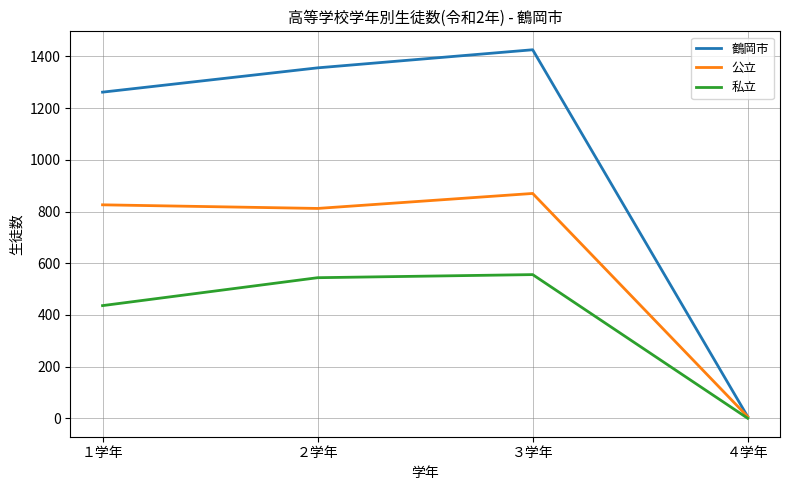

Reading left to right, what are all the values shown in this chart?

鶴岡市: １学年=1262	２学年=1356	３学年=1426	４学年=6
公立: １学年=826	２学年=812	３学年=870	４学年=6
私立: １学年=436	２学年=544	３学年=556	４学年=0